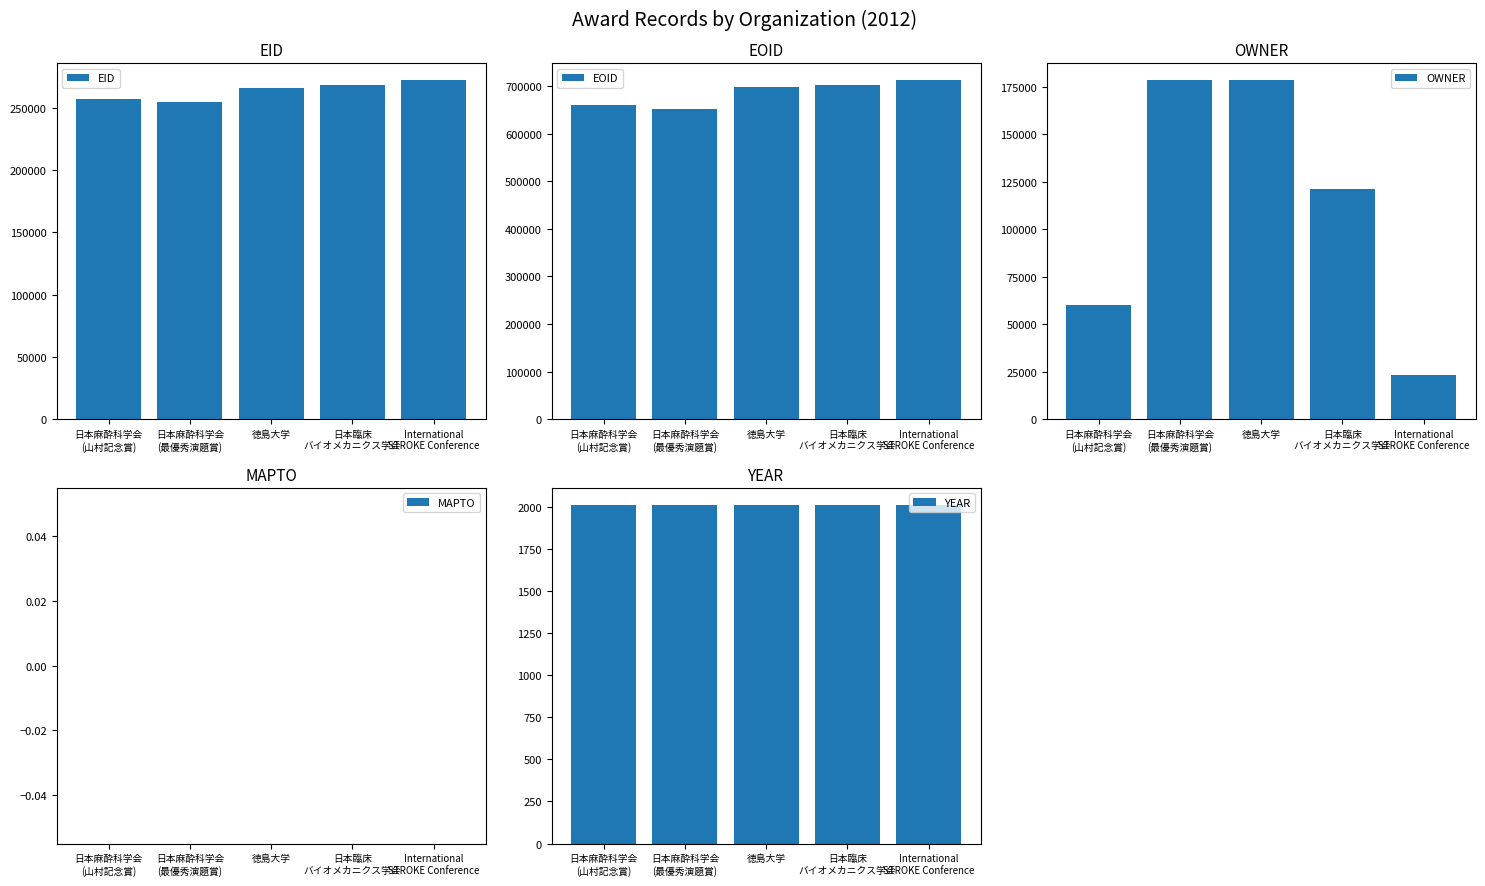

Reading left to right, what are all the values shown in this chart?

EID: 256535	254488	265645	267781	271814
EOID: 659417	652114	697412	702034	711781
OWNER: 60304	178260	178260	121150	23218
MAPTO: 0	0	0	0	0
YEAR: 2012	2012	2012	2012	2012